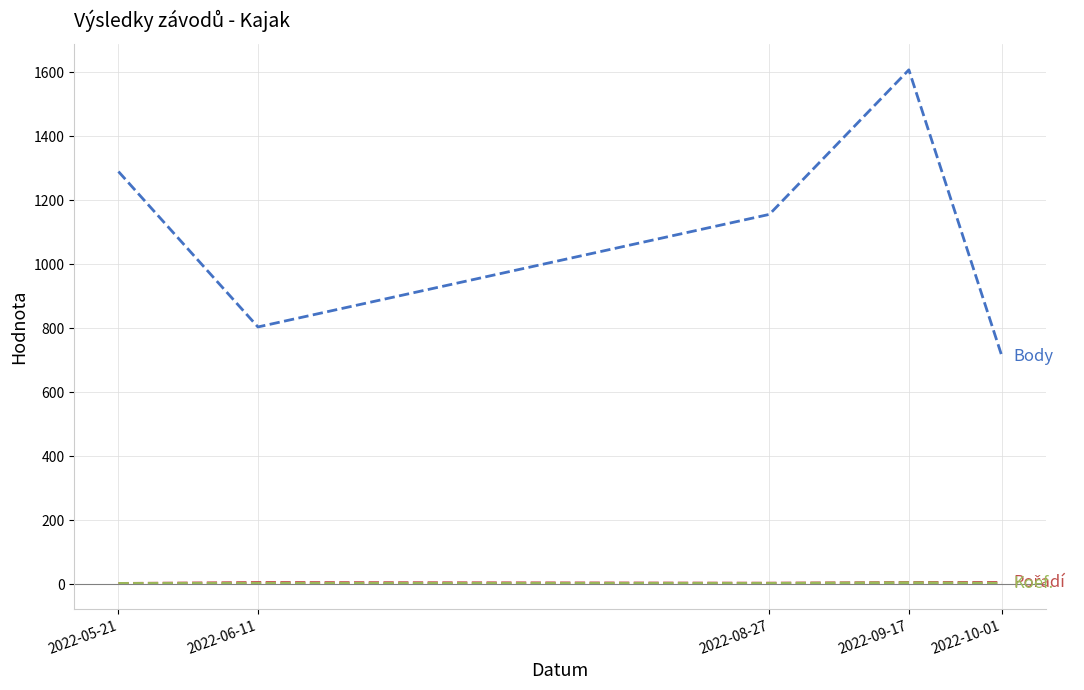

Which category has the highest value across all series?

2022-09-17